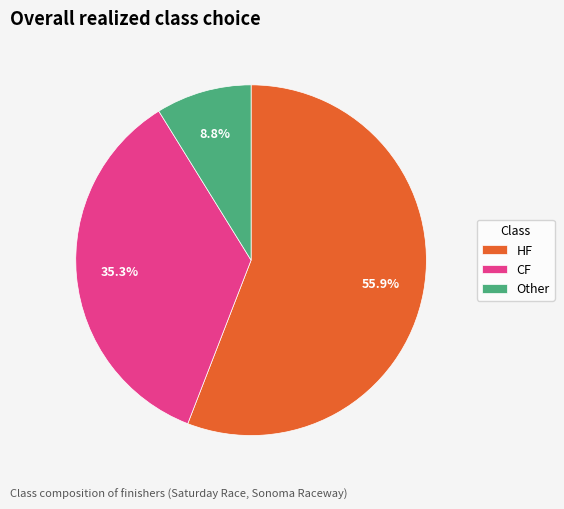

Count the number of slices in the pie.

3